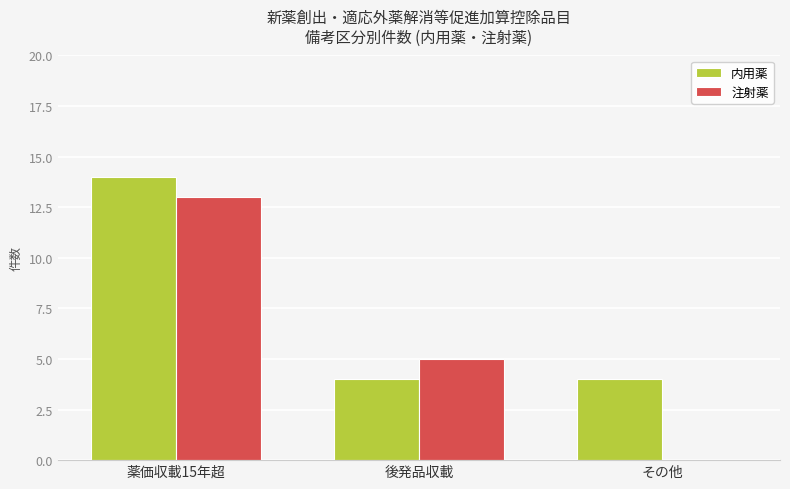

What is the spread (max minus min) of values at 後発品収載?

1